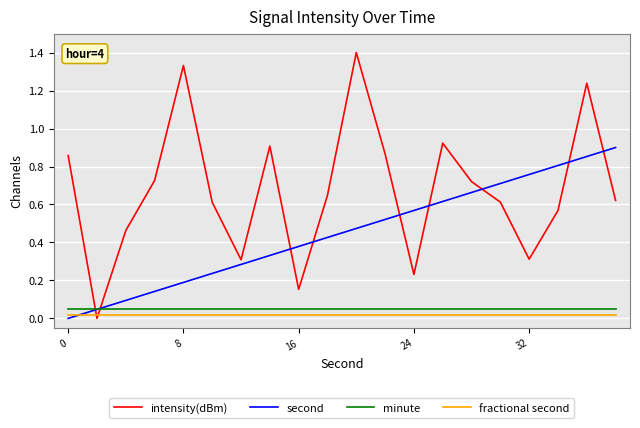

Which series has the widest spread of values?

intensity(dBm)